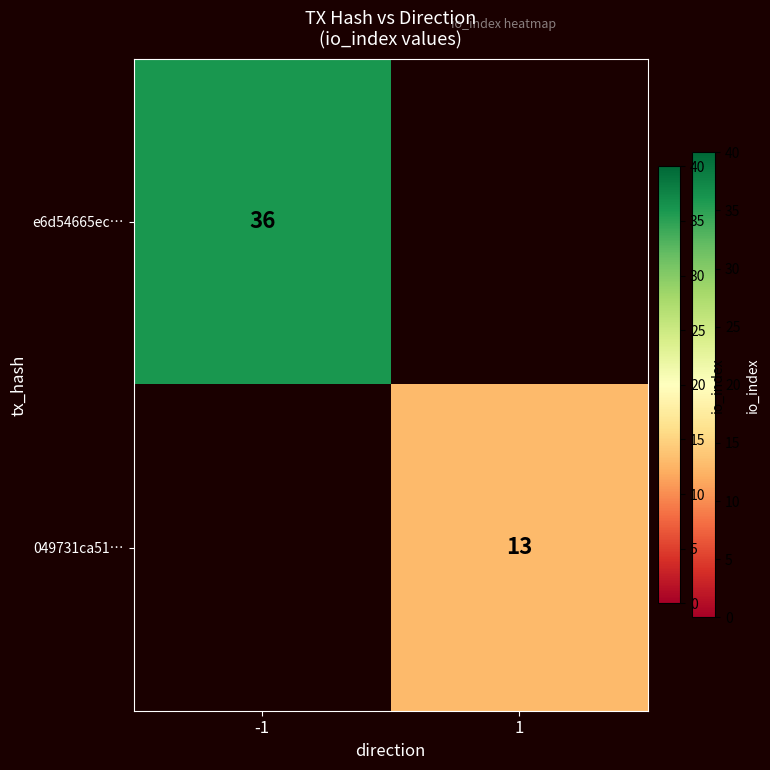

True or false: e6d54665ec… has a value of 60 at -1.

False